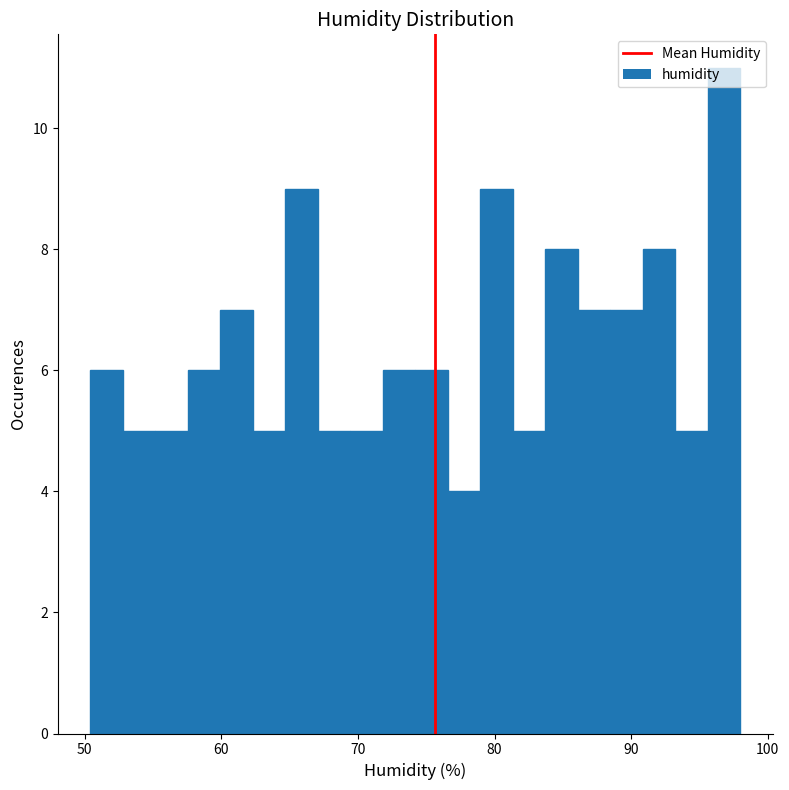

Around what value on the x-axis is the tallest bar? Give the approximate position of its centre, as read against the axis.

97